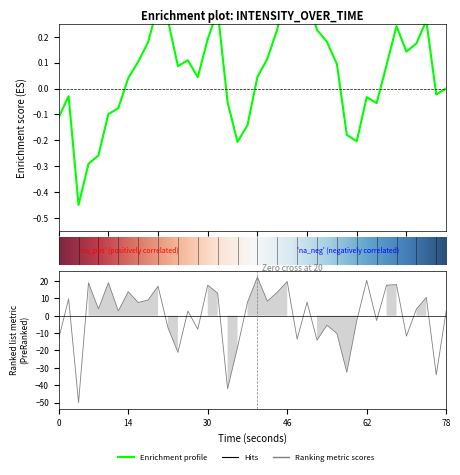

What is the difference between the values at 15 and 38?

52.9